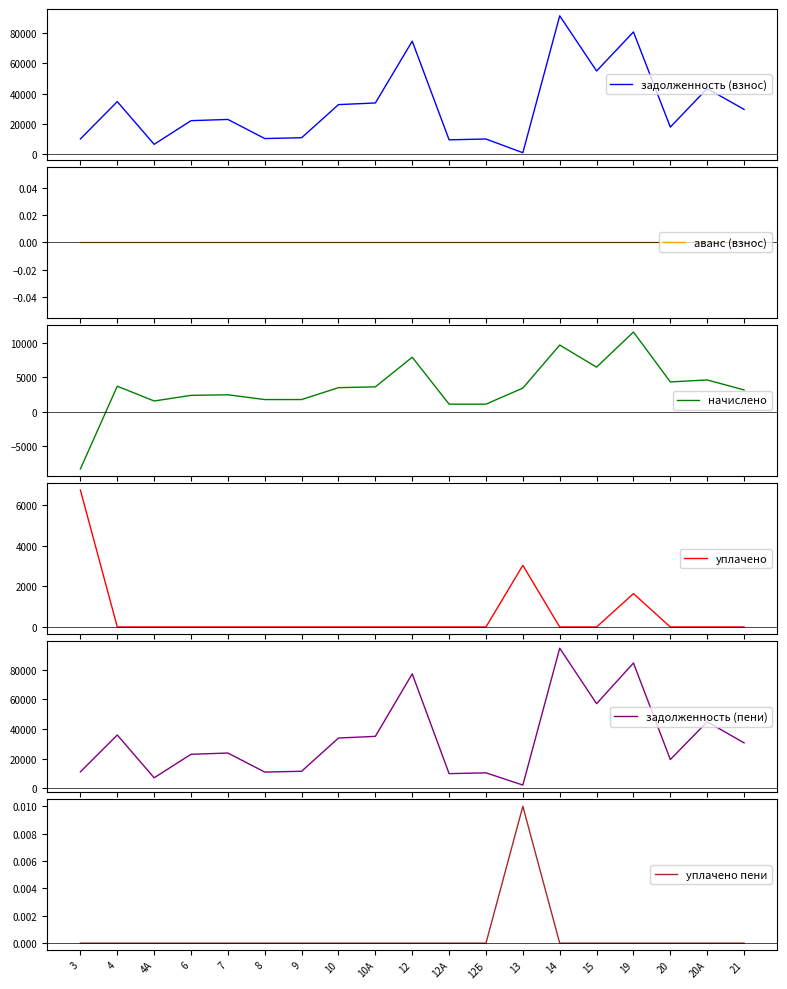

List the labels in order of задолженность (пени) value, smallest first.

13, 4А, 12А, 12Б, 8, 3, 9, 20, 6, 7, 21, 10, 10А, 4, 20А, 15, 12, 19, 14